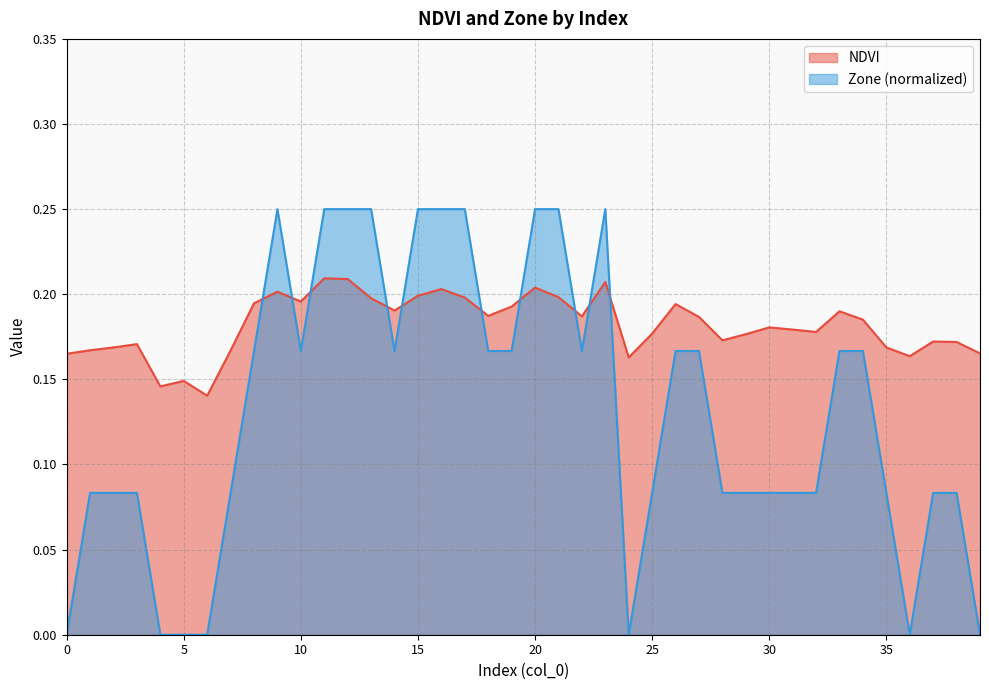

Rank the categories by Zone value from lowest to highest.

0, 4, 5, 6, 24, 36, 39, 1, 2, 3, 7, 25, 28, 29, 30, 31, 32, 35, 37, 38, 8, 10, 14, 18, 19, 22, 26, 27, 33, 34, 9, 11, 12, 13, 15, 16, 17, 20, 21, 23